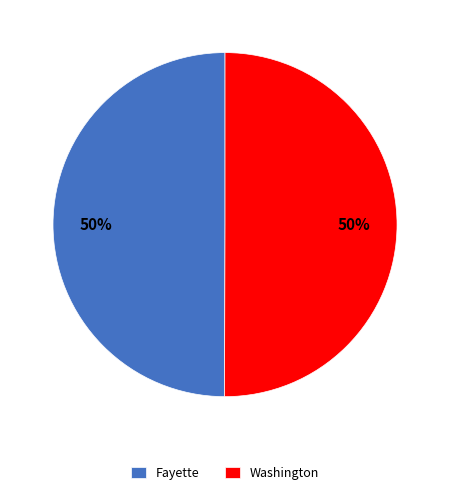

How many slices are in this pie chart?

2